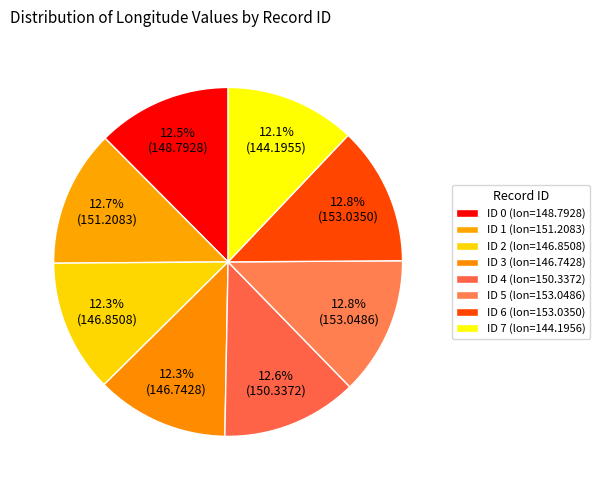

Count the number of slices in the pie.

8